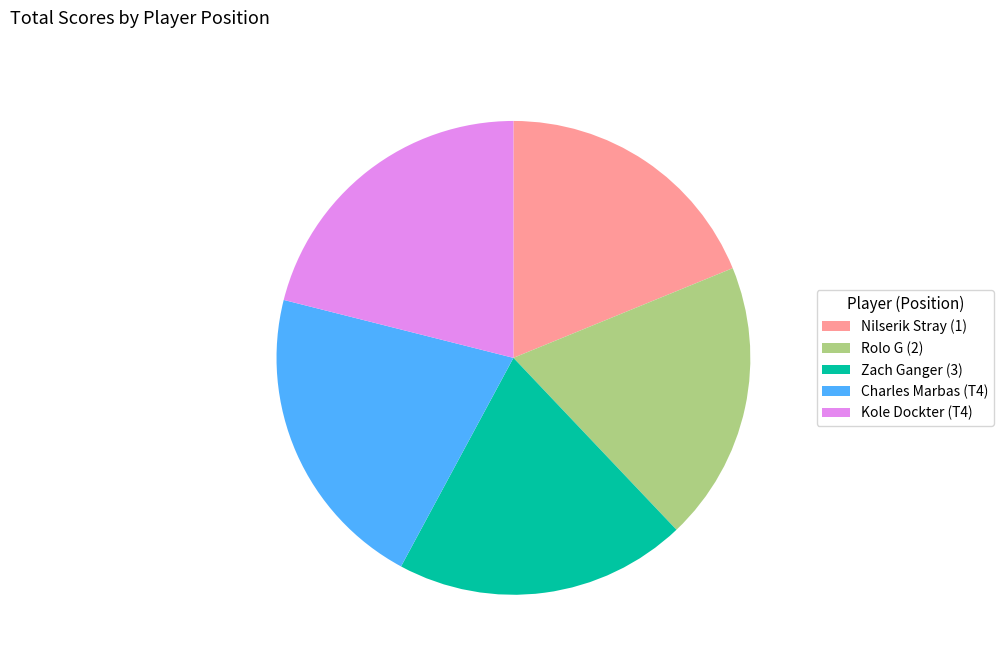

Does any single category account for the majority?

No